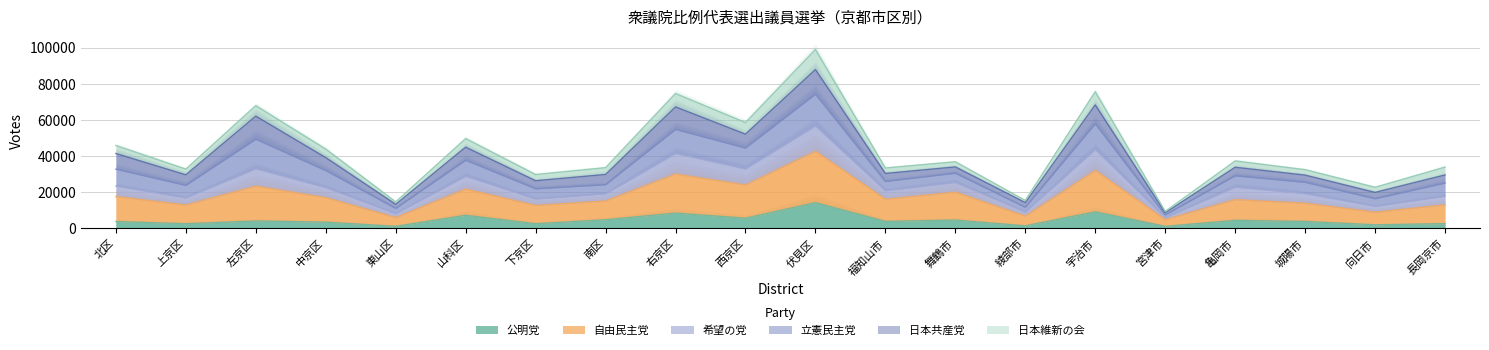

Where is 公明党 nearest to the value 7687?

山科区